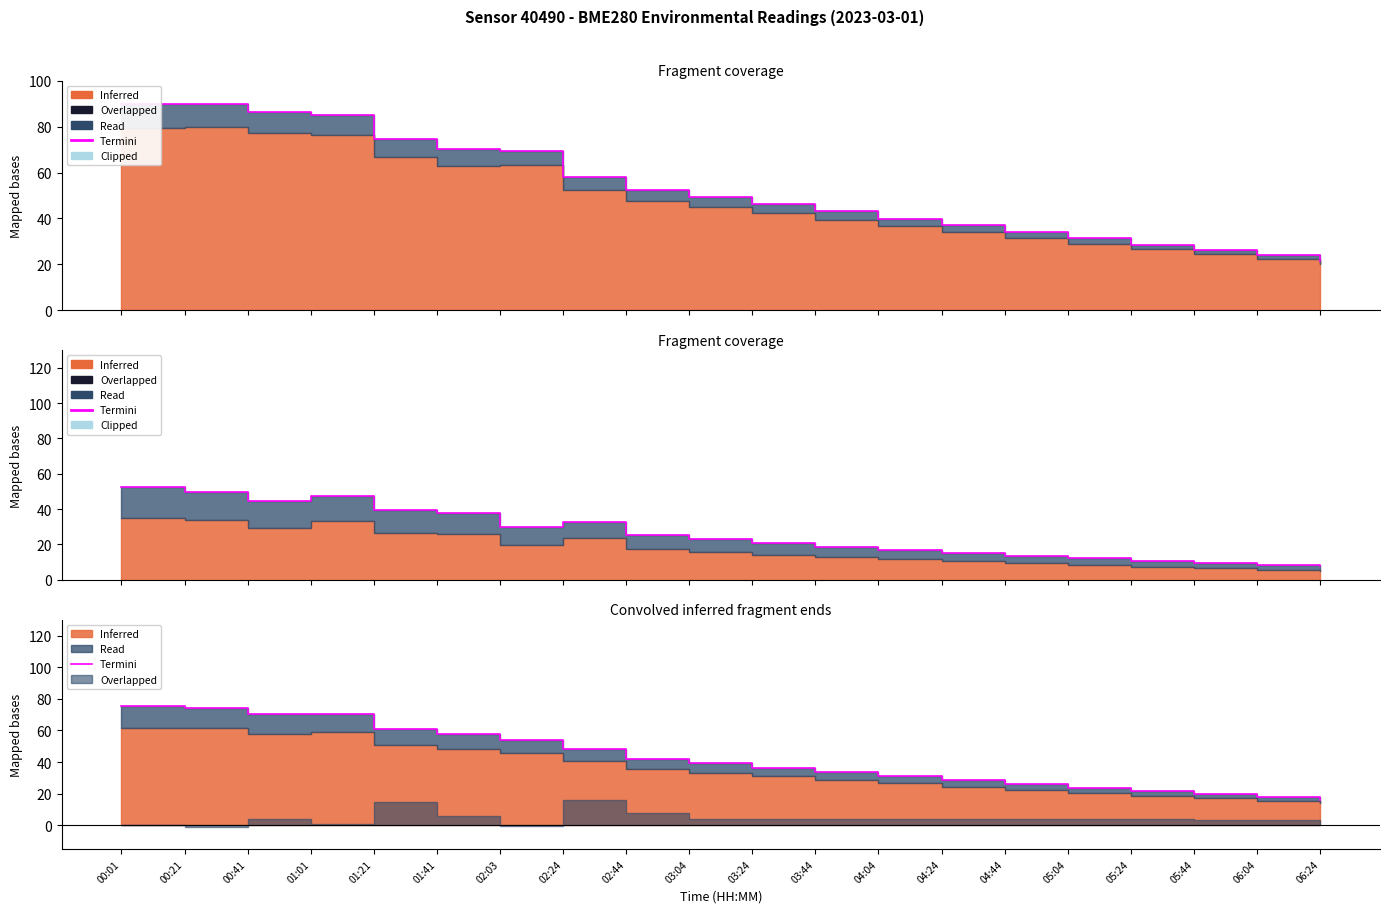

Rank the categories by value from highest to lowest.

00:01, 00:21, 01:01, 00:41, 01:21, 01:41, 02:03, 02:24, 02:44, 03:04, 03:24, 03:44, 04:04, 04:24, 04:44, 05:04, 05:24, 05:44, 06:04, 06:24